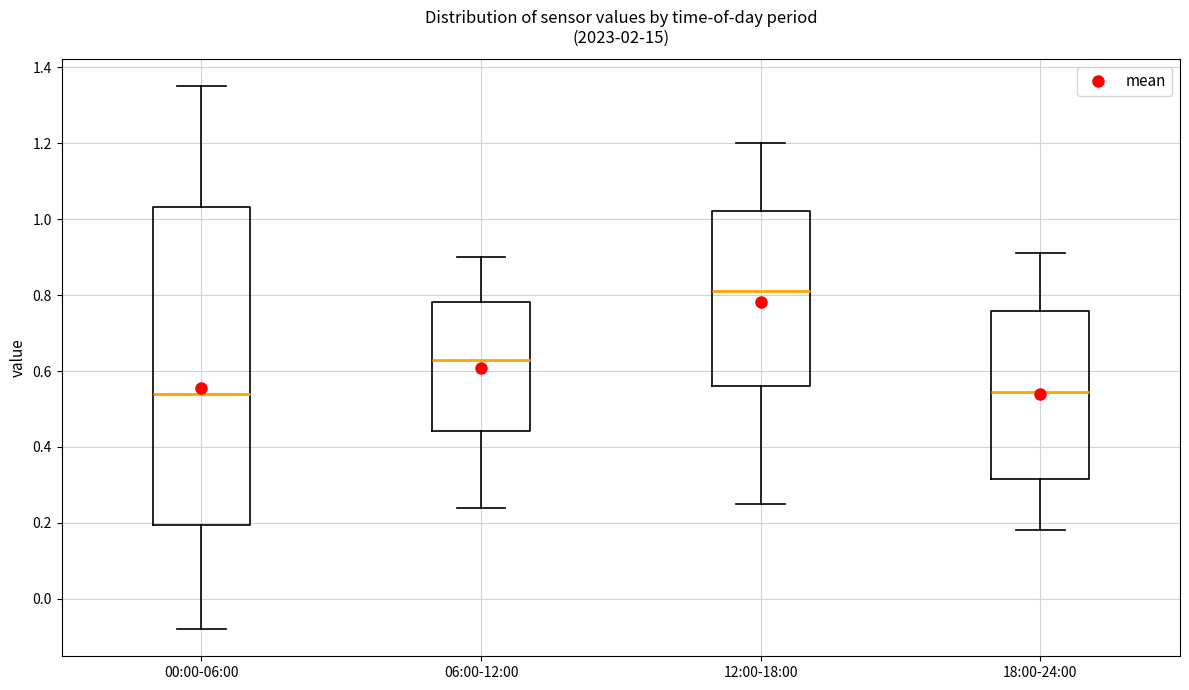

Where does the lower whisker of the box for 18:00-24:00 end on the y-axis? The values are not printed on the chart, so give them approximately, as read against the axis.

0.18